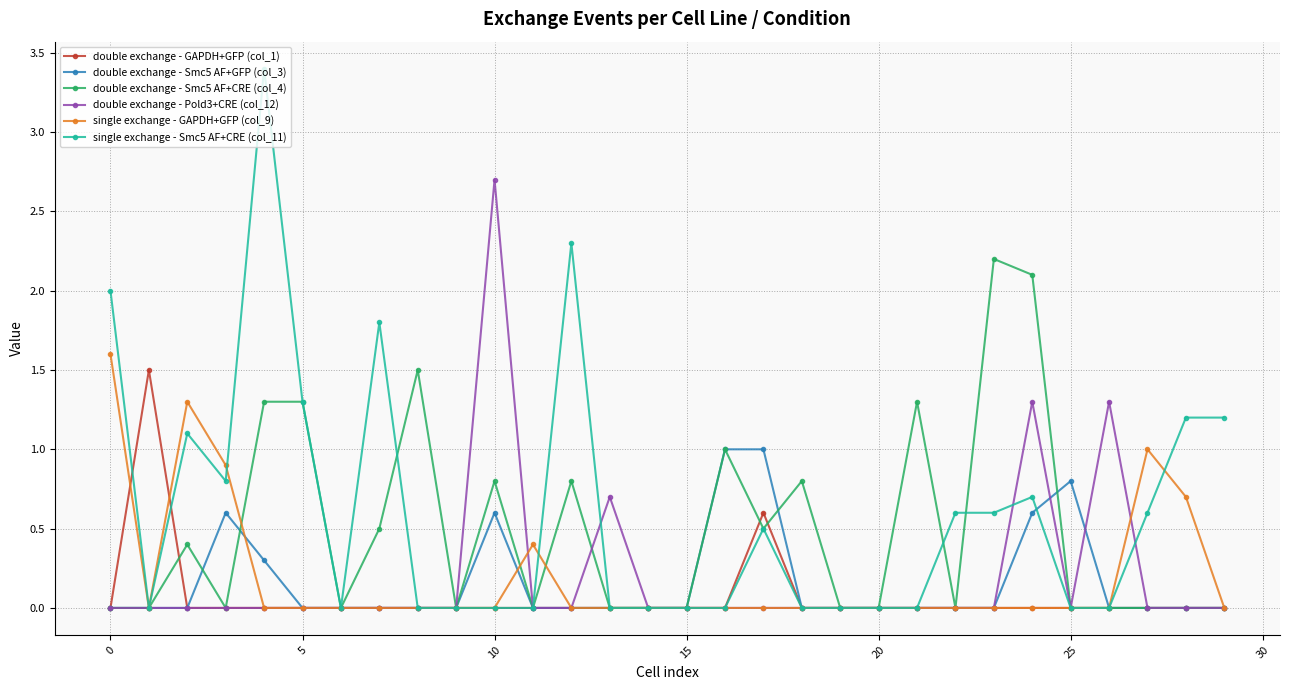

True or false: double exchange - Smc5 AF+GFP (col_3) has more than 1 interior local peaks.

True